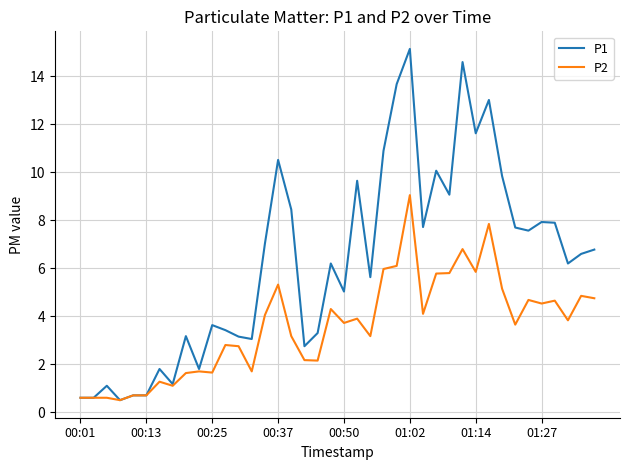

Which series has the widest spread of values?

P1